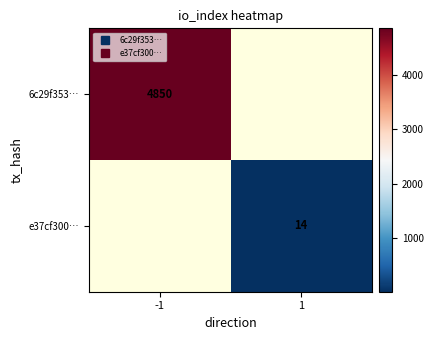

At 1, list the series in order from largest to smallest.

e37cf300…, 6c29f353…